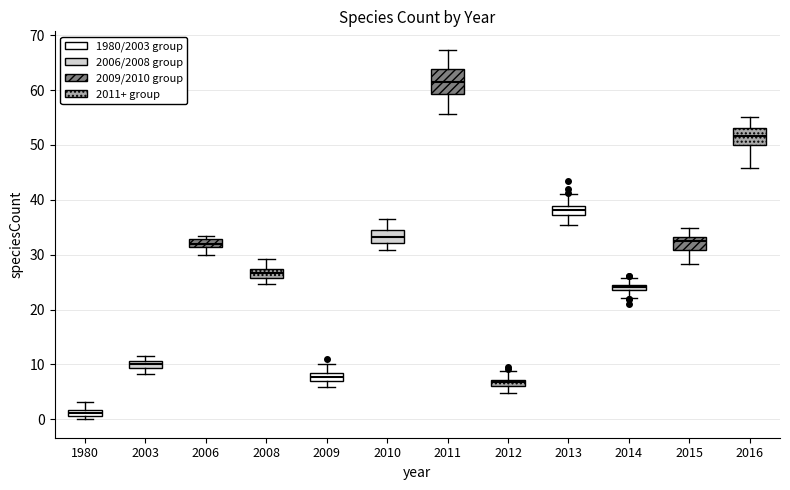

Which box's median line is the lowest?

1980